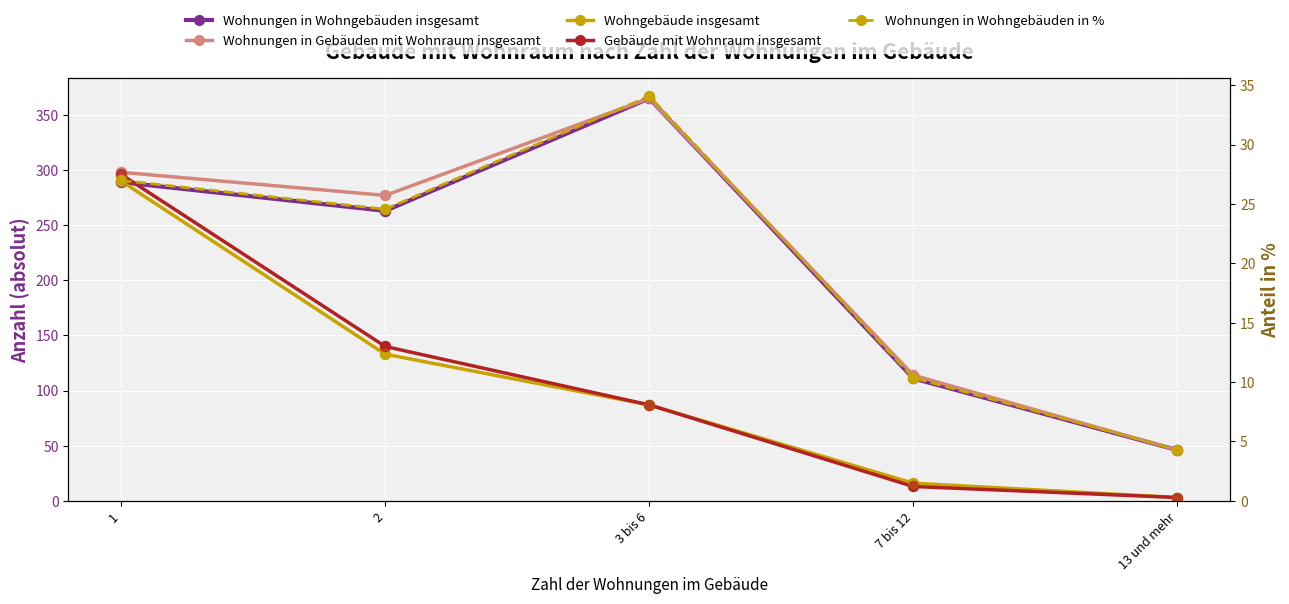

Which series has the widest spread of Y values?

Wohnungen in Wohngebäuden insgesamt